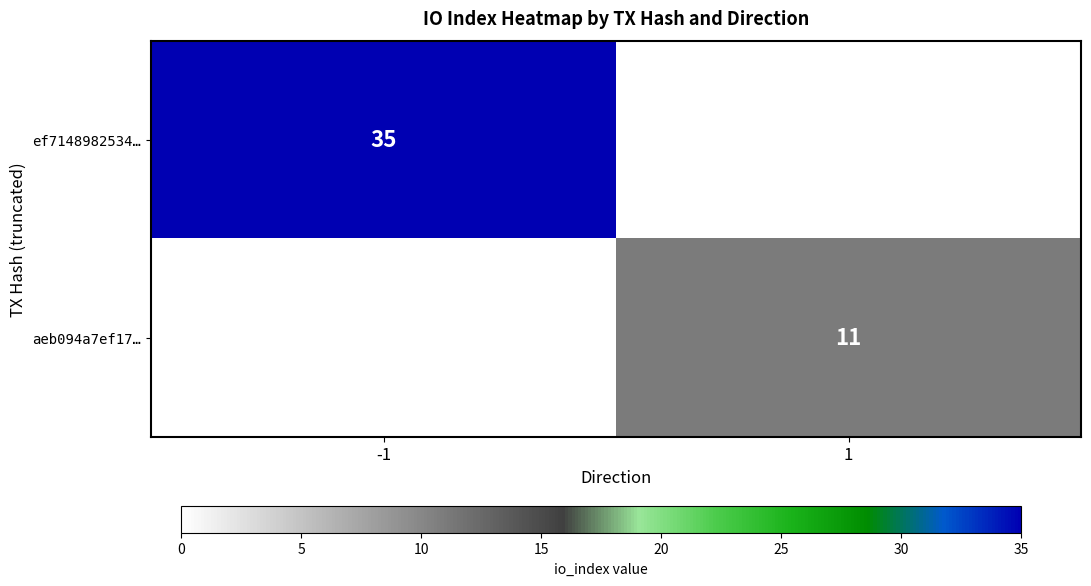

What is the smallest value displayed?

11.0